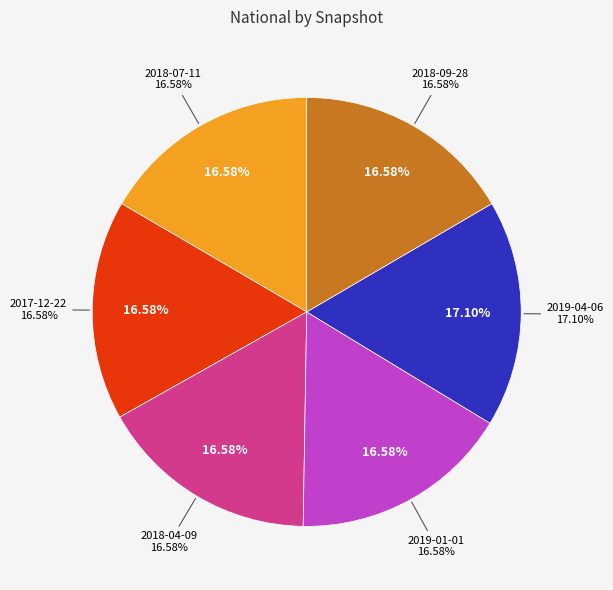

Is it true that 2017-12-22 is 17% of the pie?

True